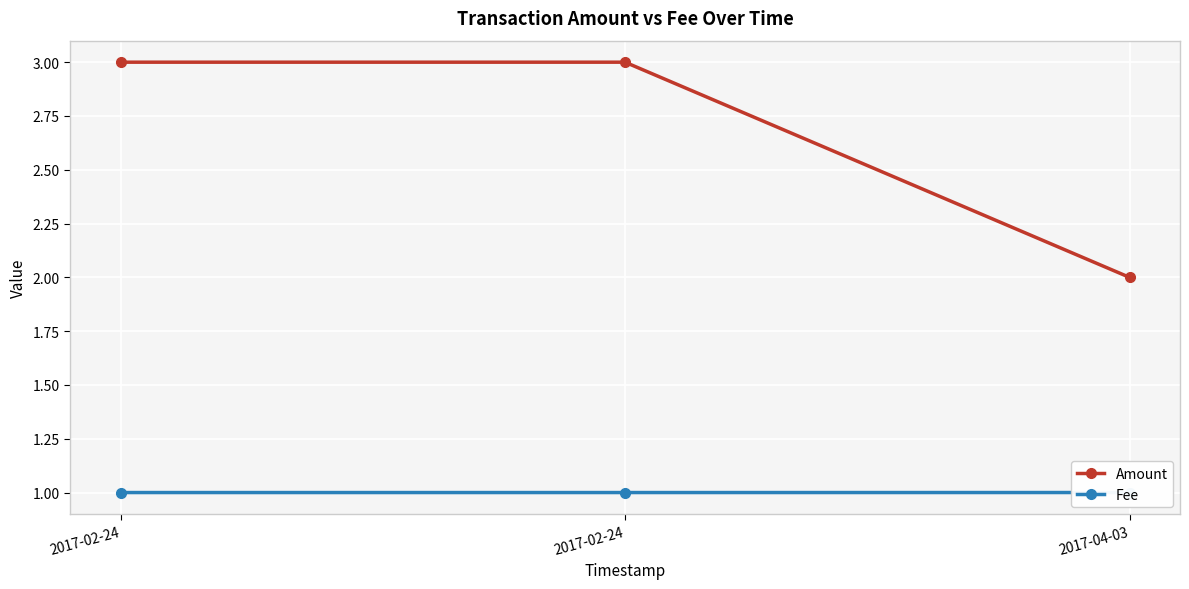

What is the value of the Amount point at the 1st from the left?

3.0